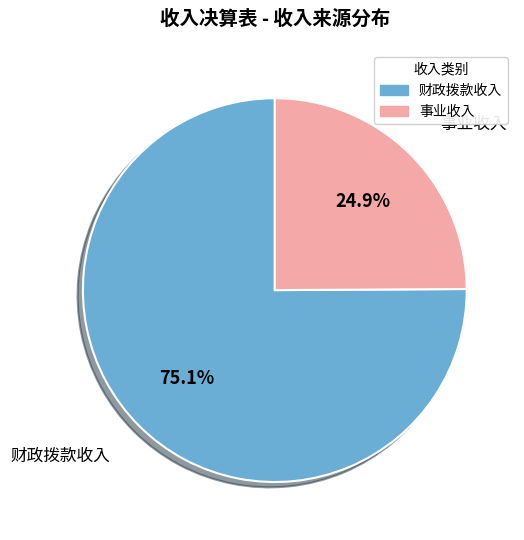

Combined, what portion of the pie is 财政拨款收入 and 事业收入?

100.0%